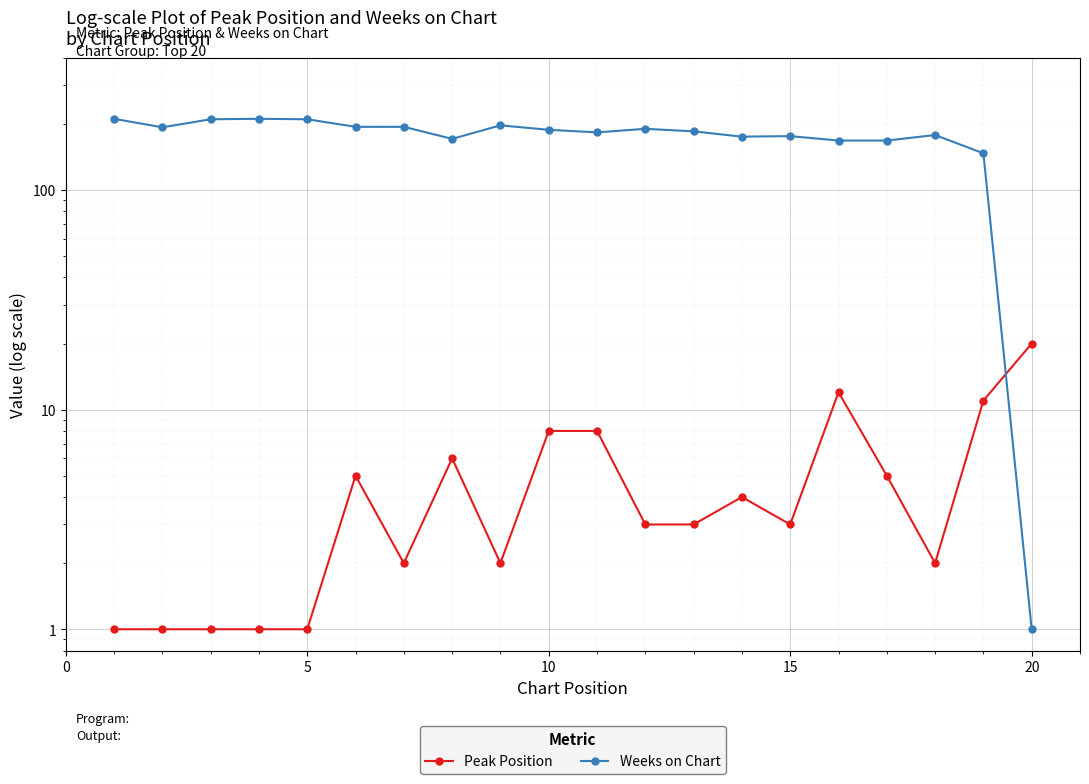

After their last crossing, which series has the higher values: Peak Position or Weeks on Chart?

Peak Position